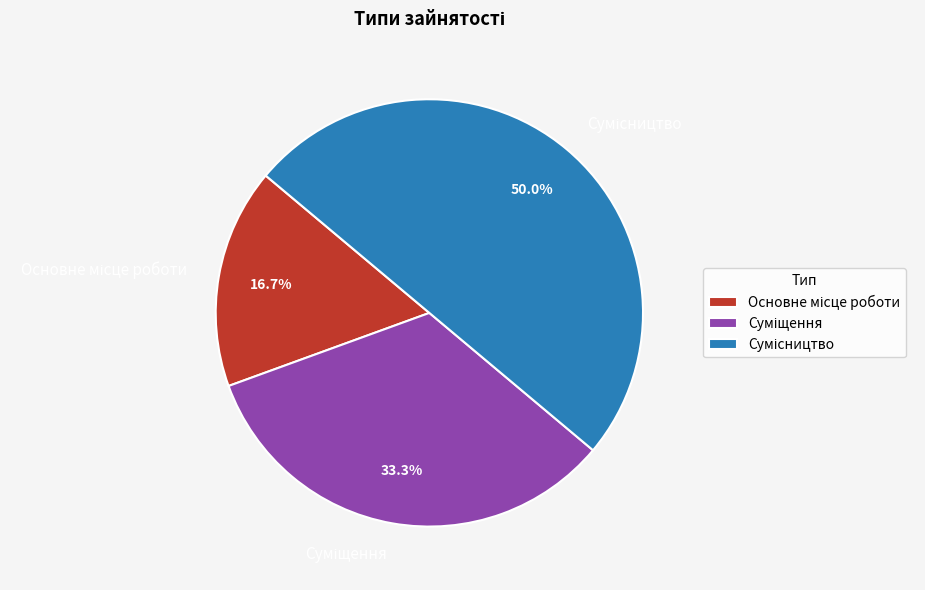

Between Суміщення and Сумісництво, which is larger?

Сумісництво